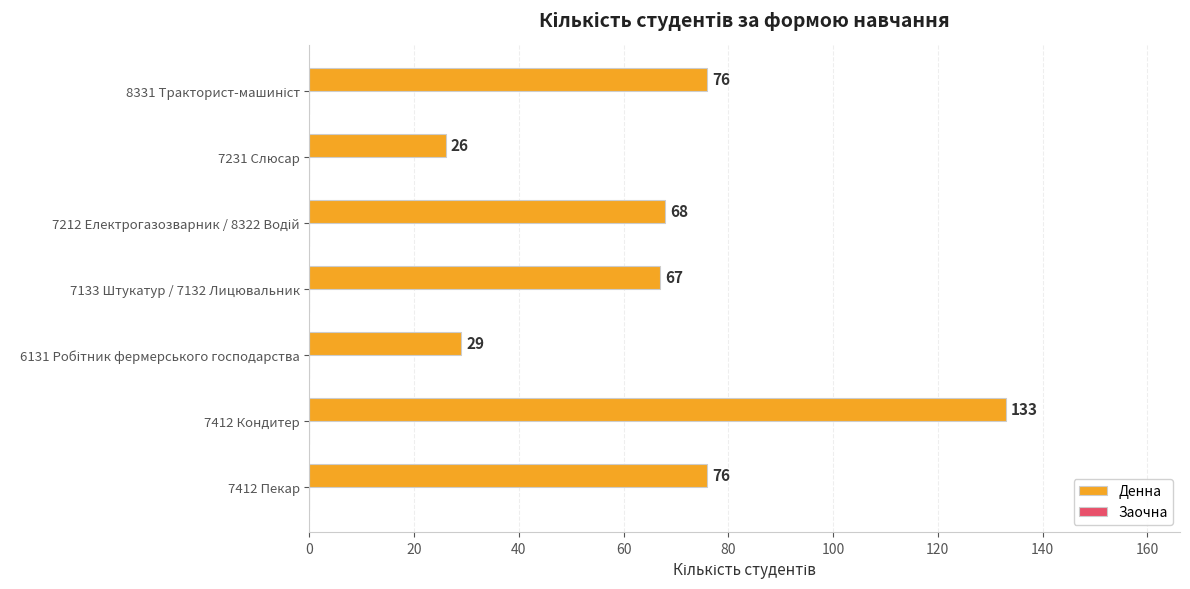

What is the sum of all values?

475